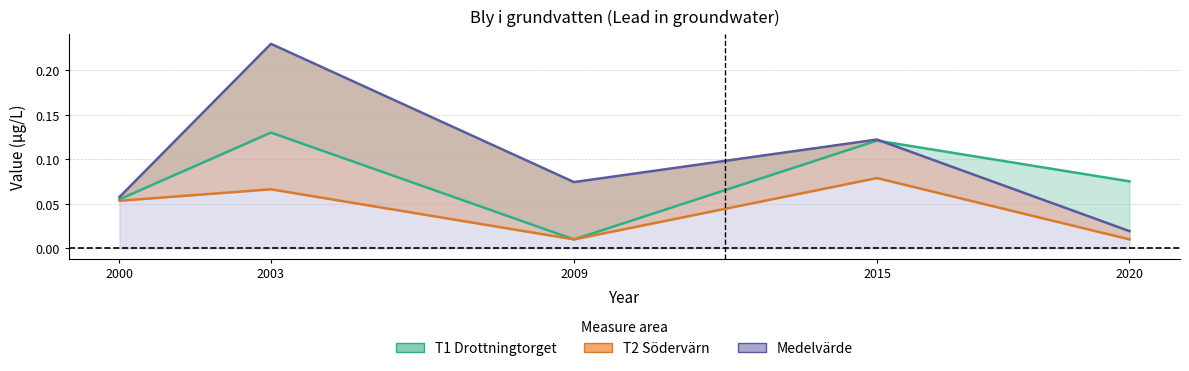

Reading right to left, list all the values displayed in this chart.

T1 Drottningtorget: 0.1	0.1	0.0	0.1	0.1
T2 Södervärn: 0.0	0.1	0.0	0.1	0.1
Medelvärde: 0.0	0.1	0.1	0.2	0.1